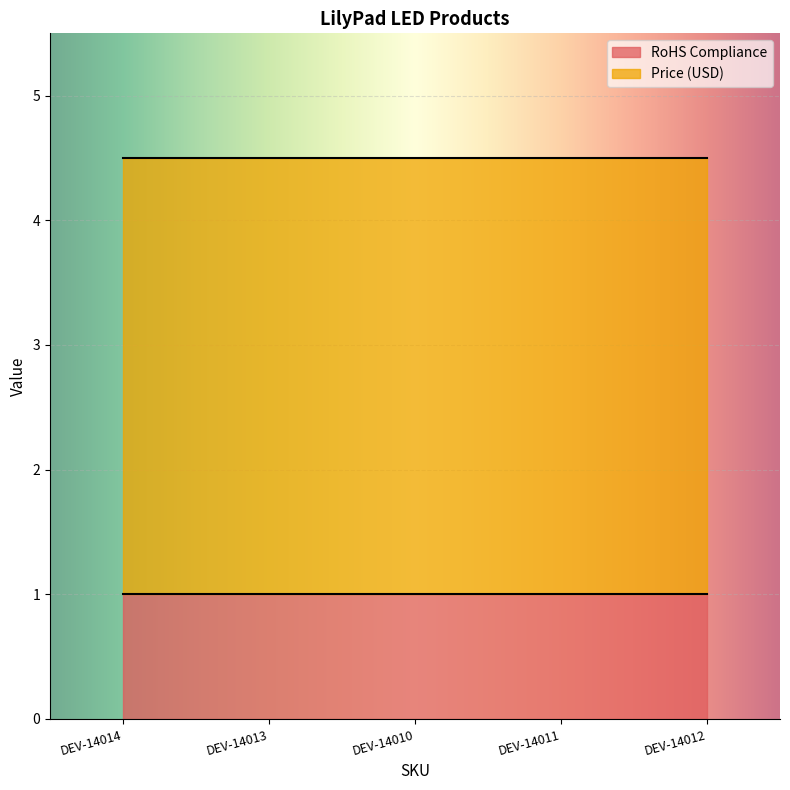

How many data points does each series have?

5